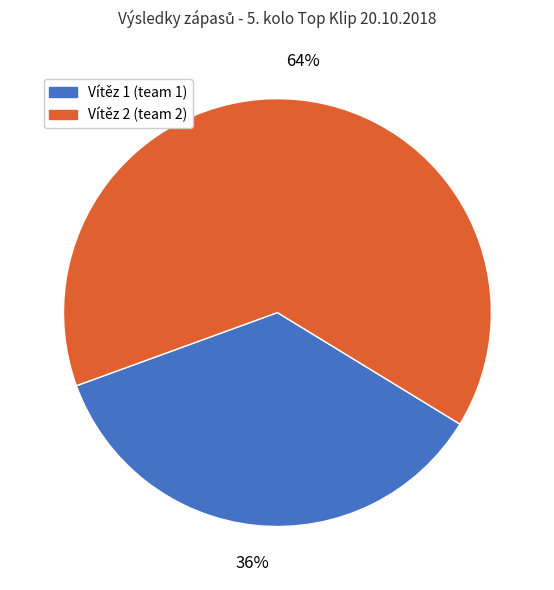

To the nearest percent, what is the average slice percentage?

50%